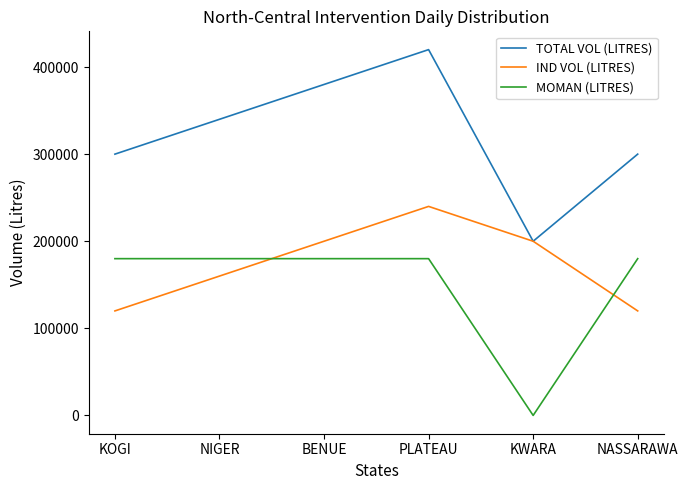

Between NIGER and KWARA, which series saw the biggest shift?

MOMAN (LITRES)